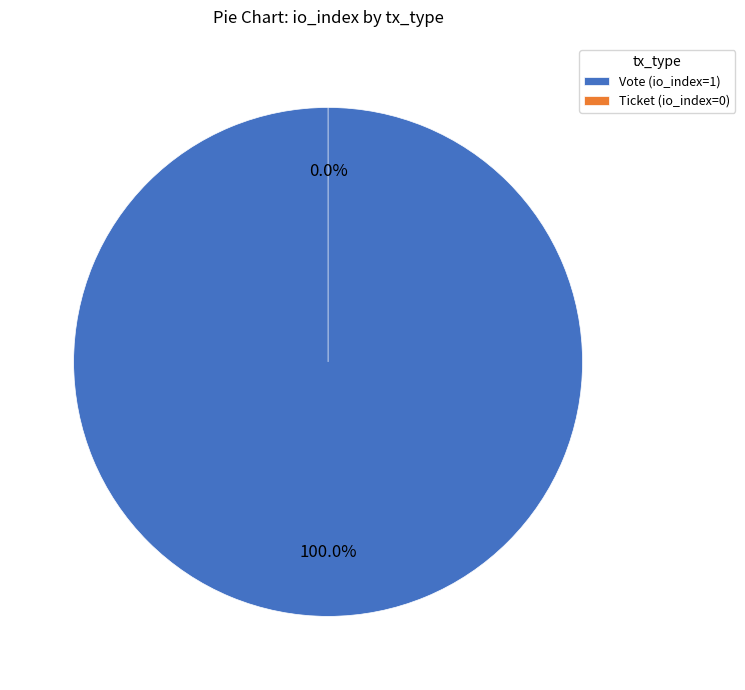

How many slices are in this pie chart?

2